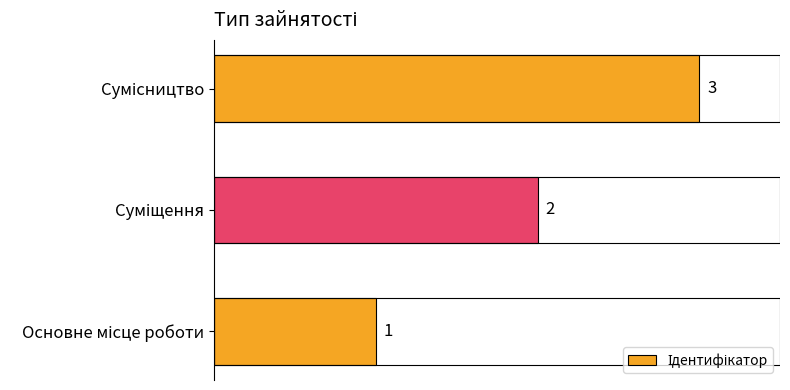

What is the maximum value shown in the chart?

3